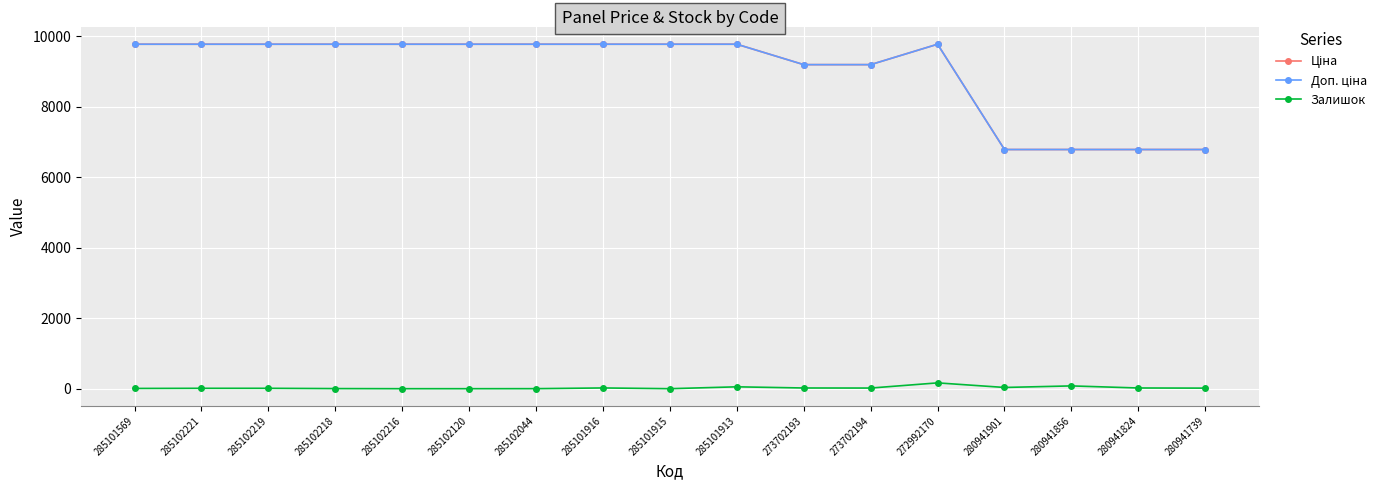

In Ціна, how many points are higher than both neighbors (excluding endpoints)?

1